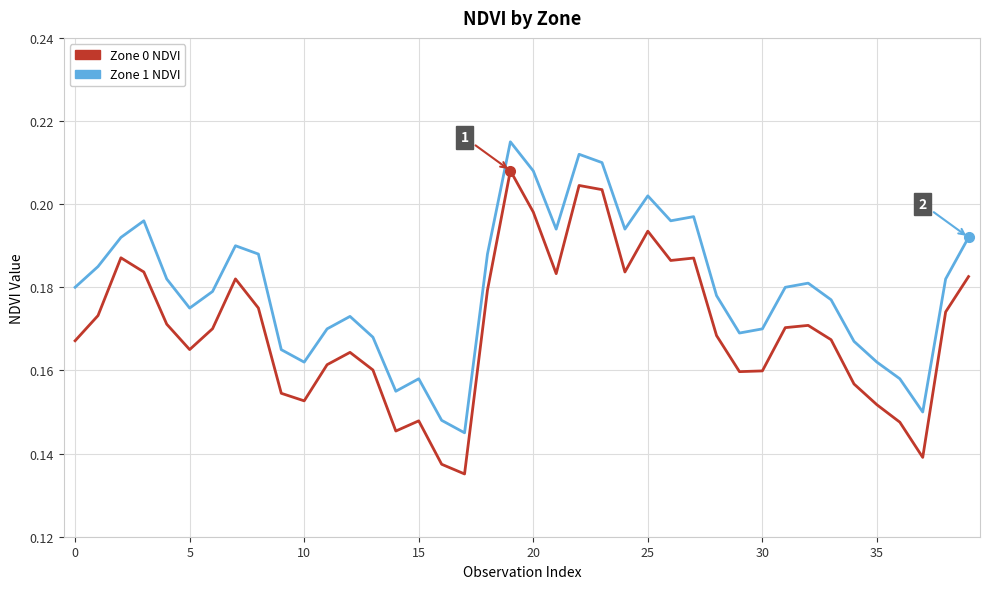

Rank the series by their maximum value, from lowest to highest.

Zone 0 NDVI, Zone 1 NDVI